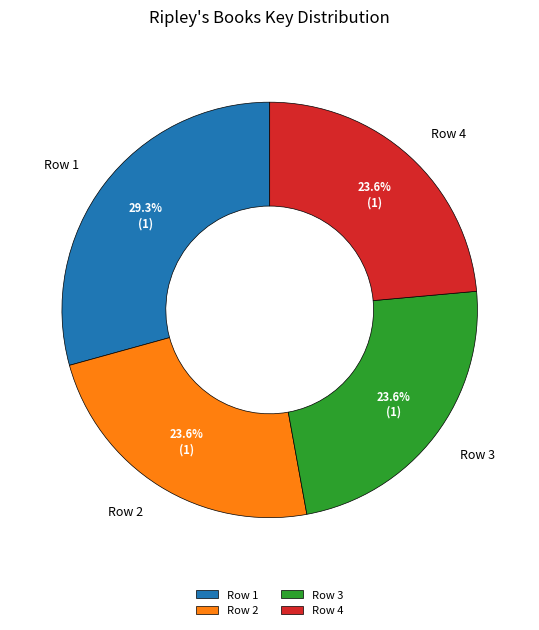

Is it true that Row 1 is 29% of the pie?

True